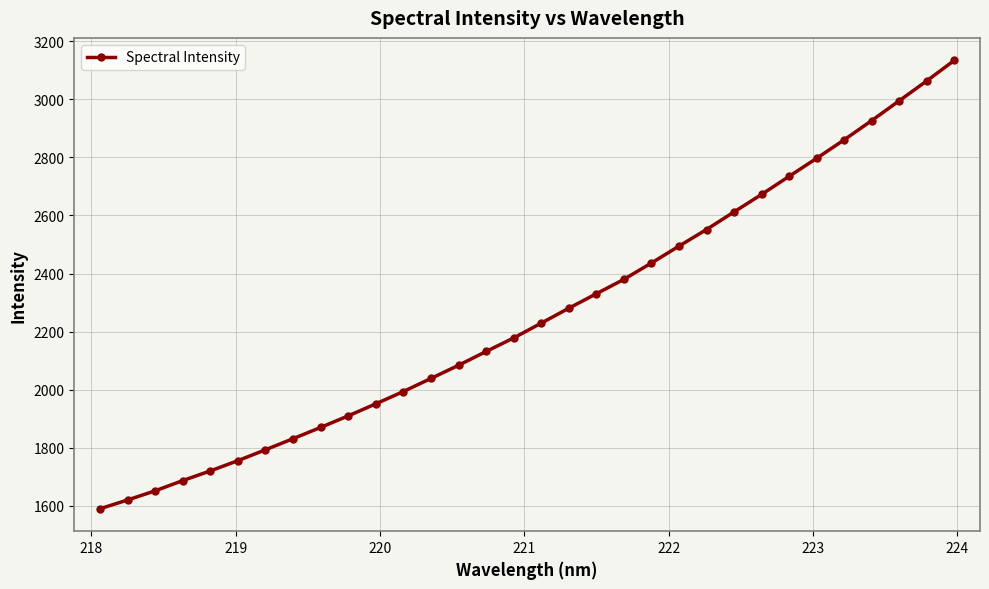

What is the difference between the maximum and minimum values?

1544.4